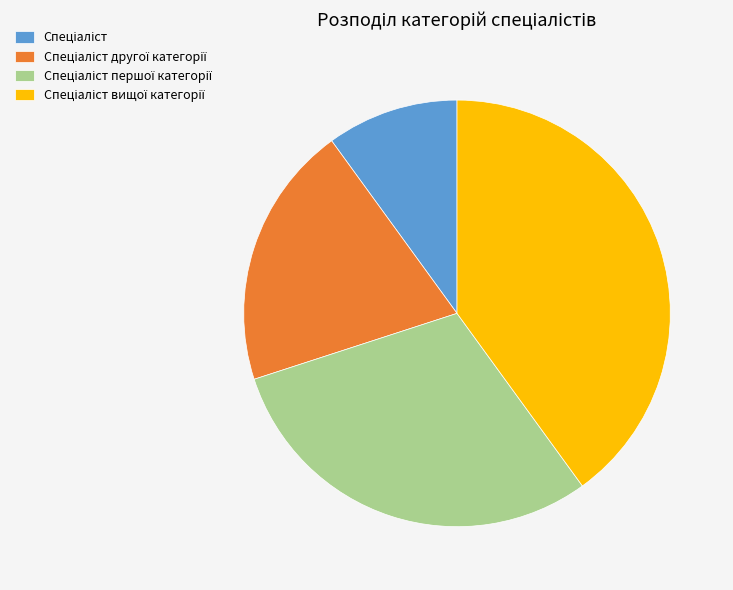

Does any single category account for the majority?

No